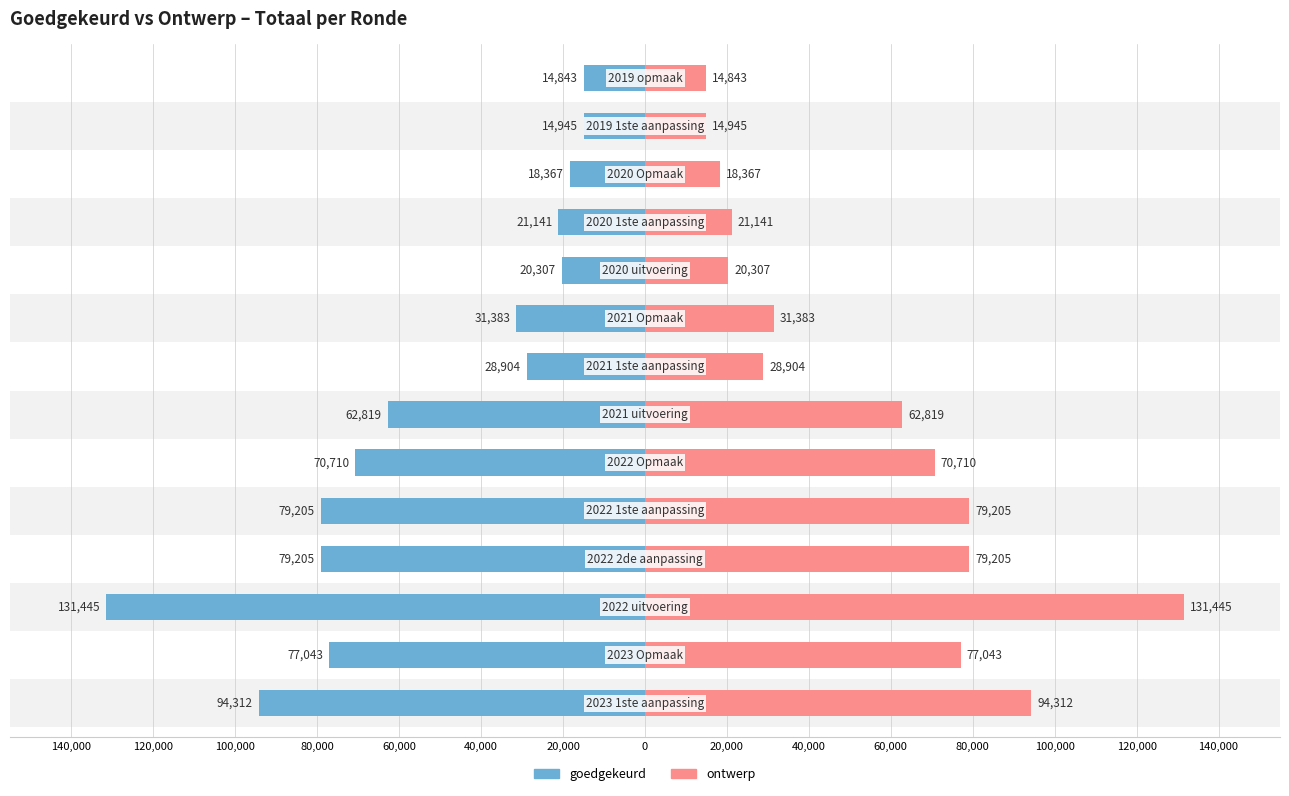

What is the value of the goedgekeurd bar at the 8th from the left?

-28904